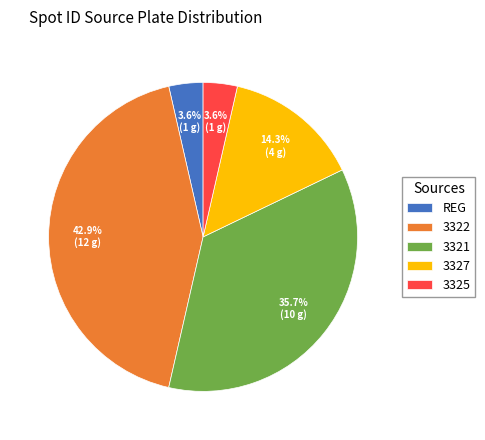

The 3325 slice represents 4% of the pie. True or false?

True